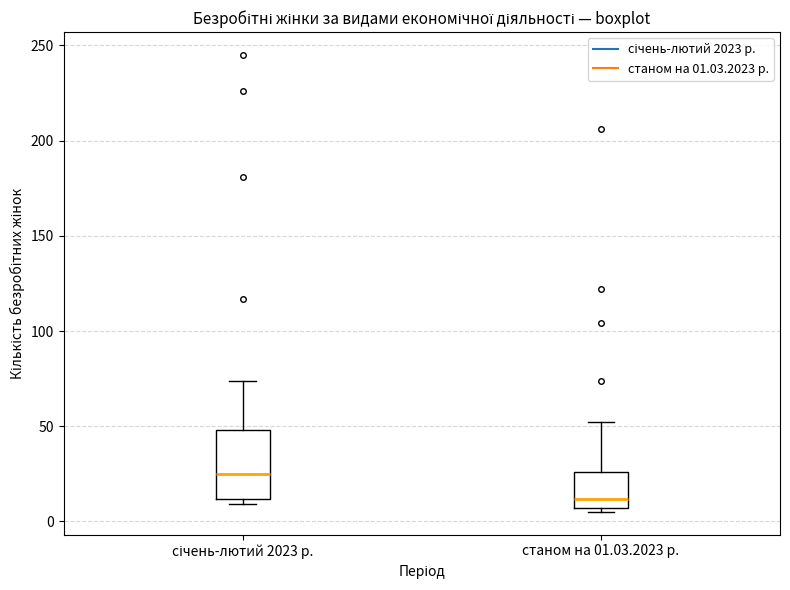

Reading left to right, read every box against the y-axis: the position of its median line, the range the box covers, and the ends of its whiskers. The values are not printed on the chart, so give them approximately, as read against the axis.

січень-лютий 2023 р.: median 25, box 10 to 50, whiskers 10 (just below the box's lower edge) to 75
станом на 01.03.2023 р.: median 10, box 5 to 25, whiskers 5 (just below the box's lower edge) to 50